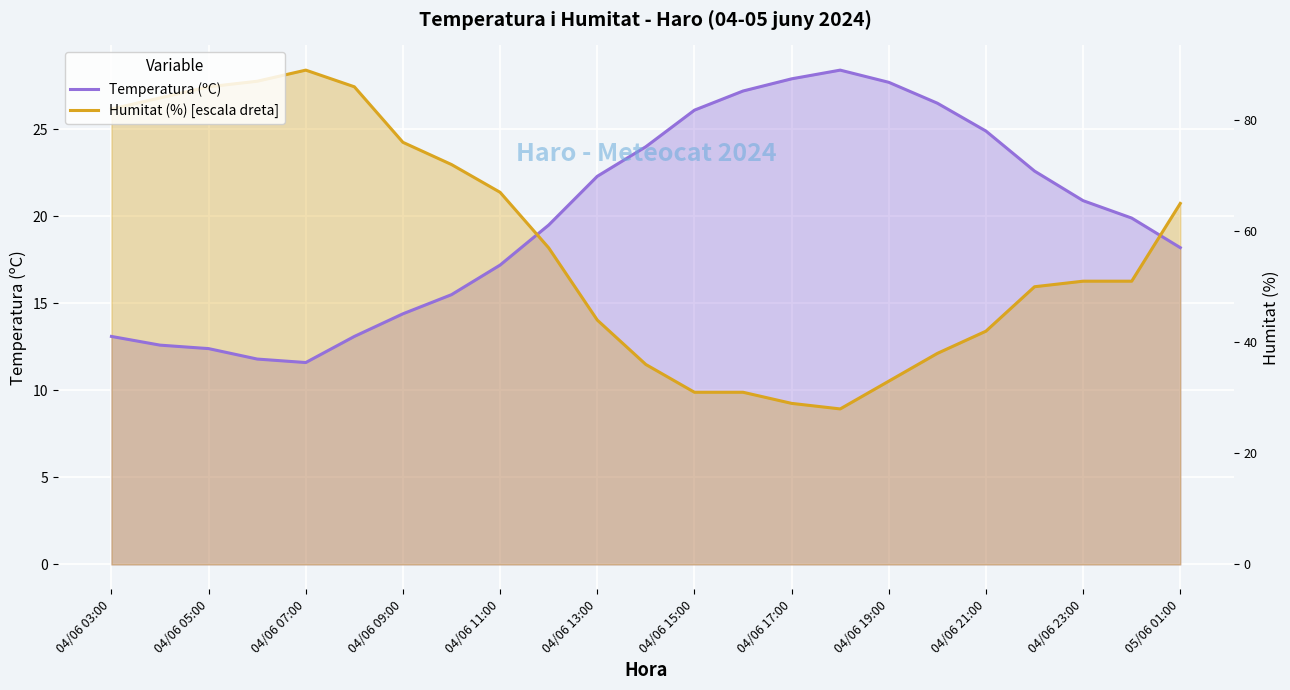

True or false: Humitat (%) [escala dreta] and Temperatura (ºC) intersect in this chart.

True